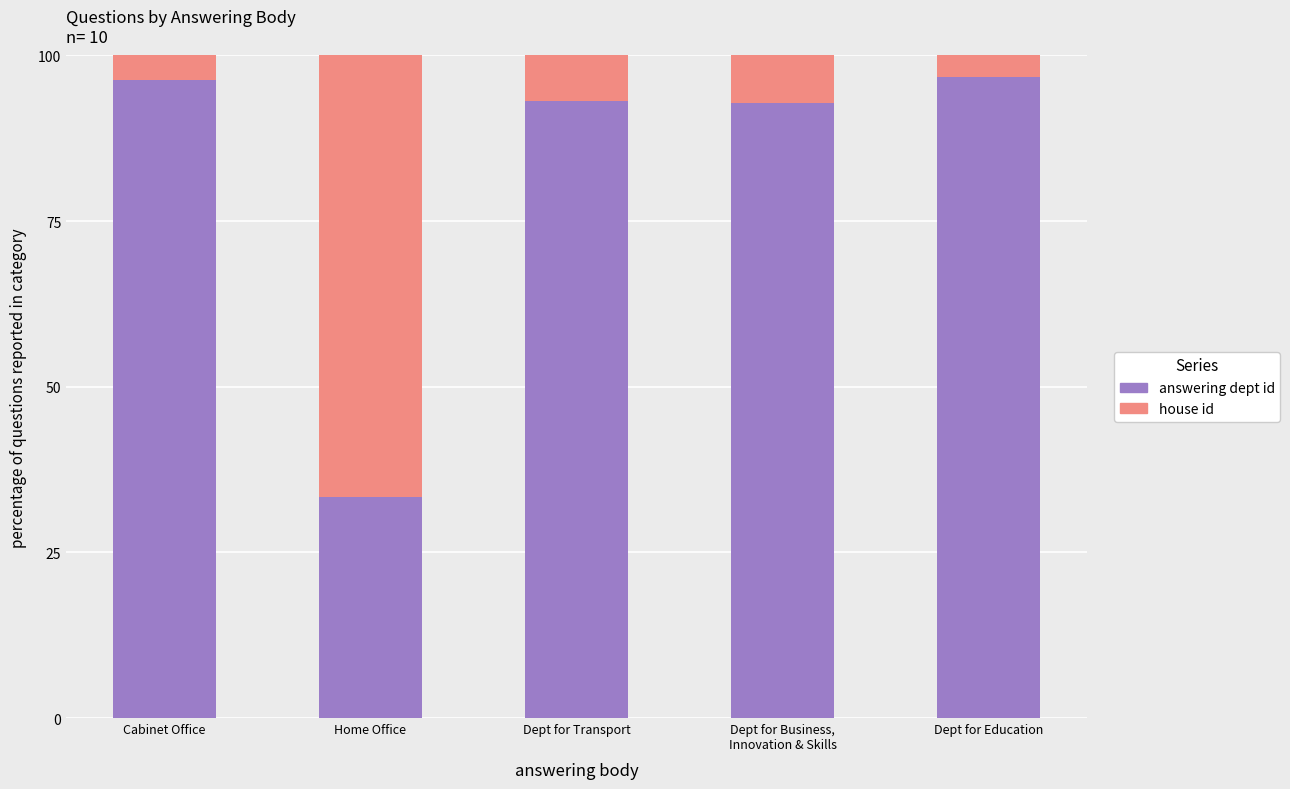

The value of answering dept id at Cabinet Office is 96.4. True or false?

True